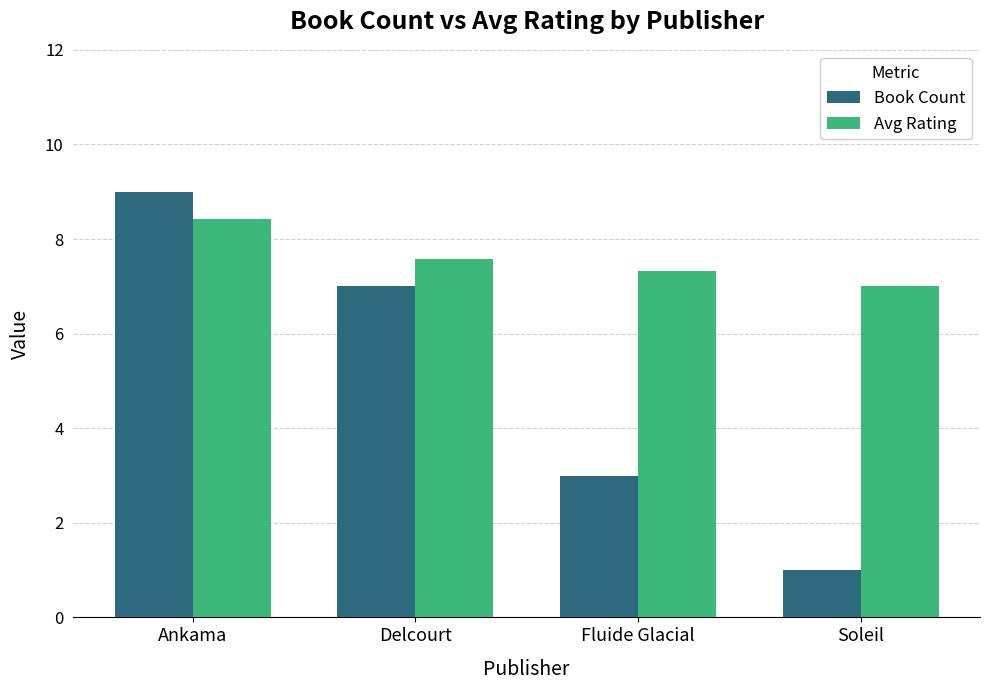

What is the label of the 2nd bar from the right?

Fluide Glacial